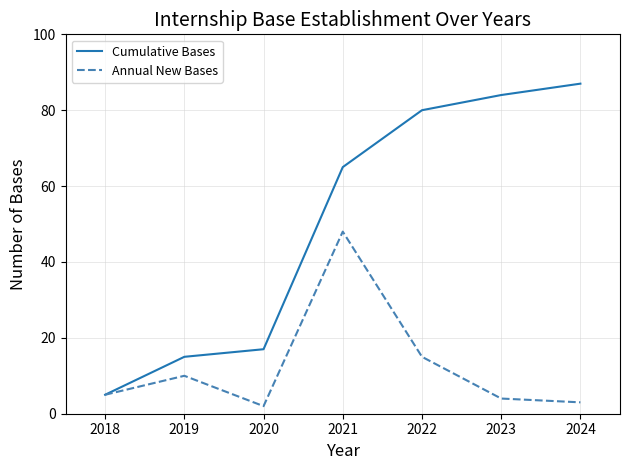

Is this an area chart (filled region under the line)?

No